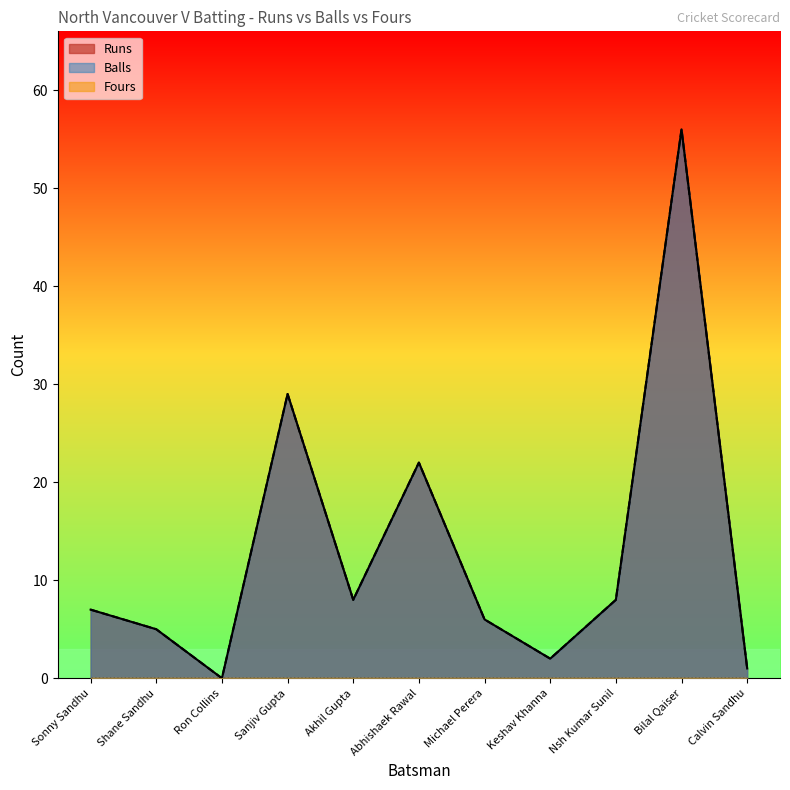

Is it true that Balls equals 4 at Keshav Khanna?

False